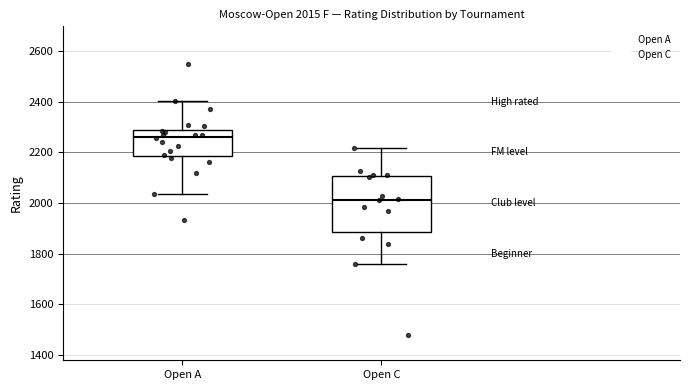

Which box's median line is the highest?

Open A